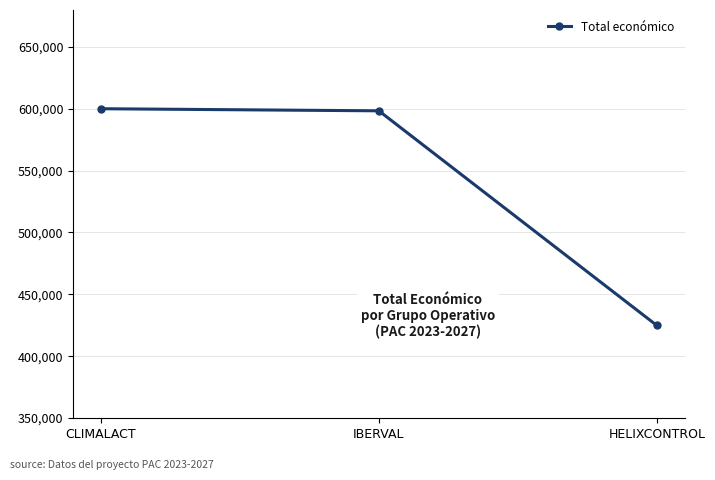

What is the label of the 3rd point from the left?

HELIXCONTROL